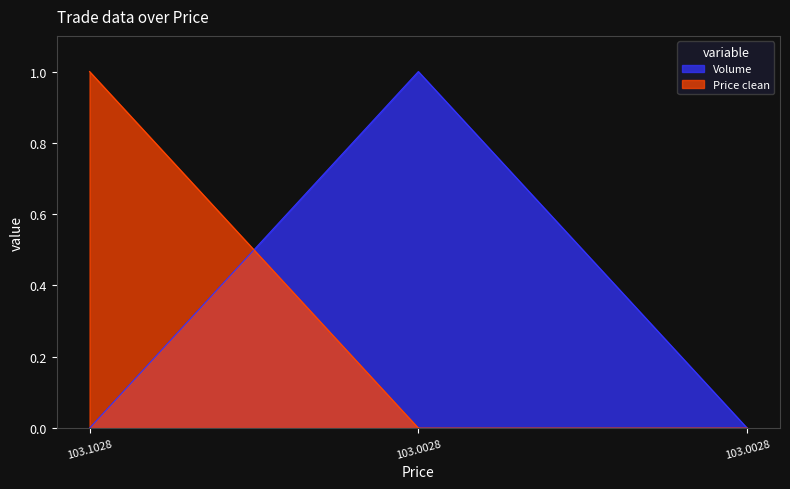

Rank the series by their maximum value, from highest to lowest.

Volume, Price clean